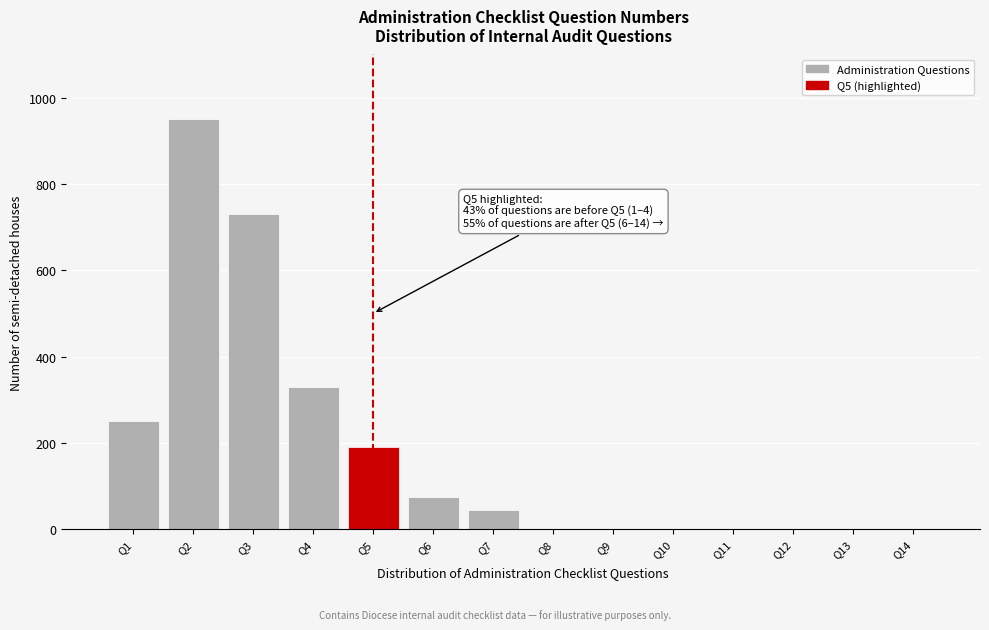

Reading right to left, list all the values displayed in this chart.

Q14=0	Q13=0	Q12=0	Q11=0	Q10=0	Q9=0	Q8=0	Q7=45	Q6=75	Q5=190	Q4=330	Q3=730	Q2=950	Q1=250